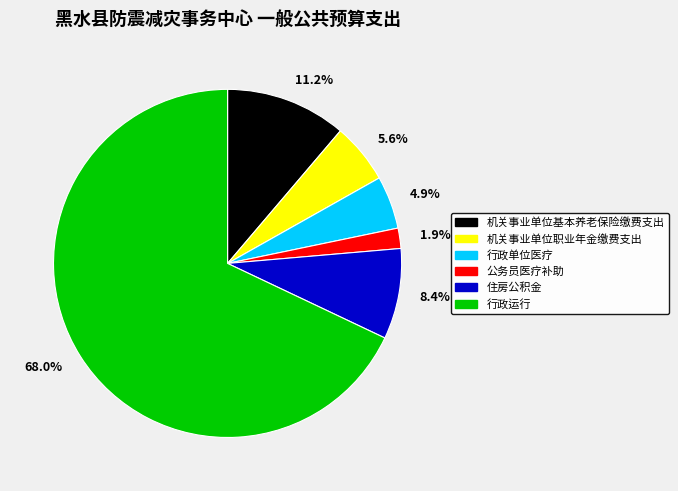

To the nearest percent, what is the average slice percentage?

17%